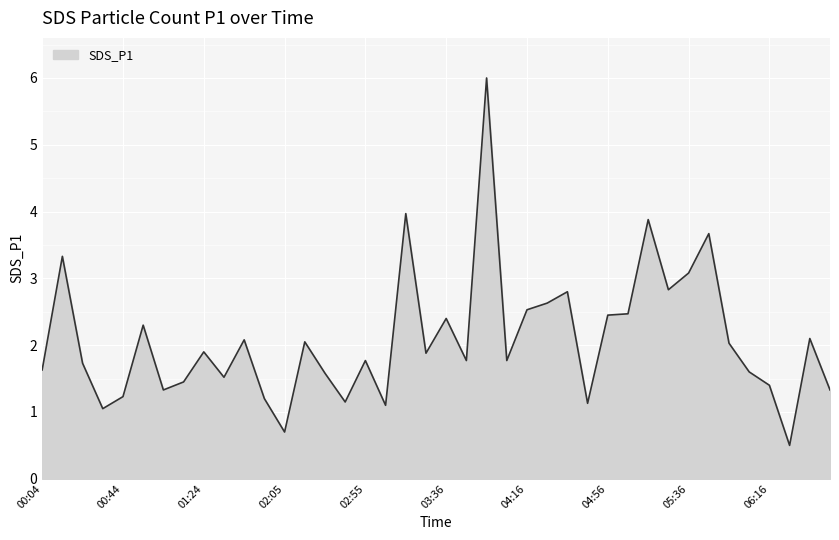

How many lines are shown in the chart?

1